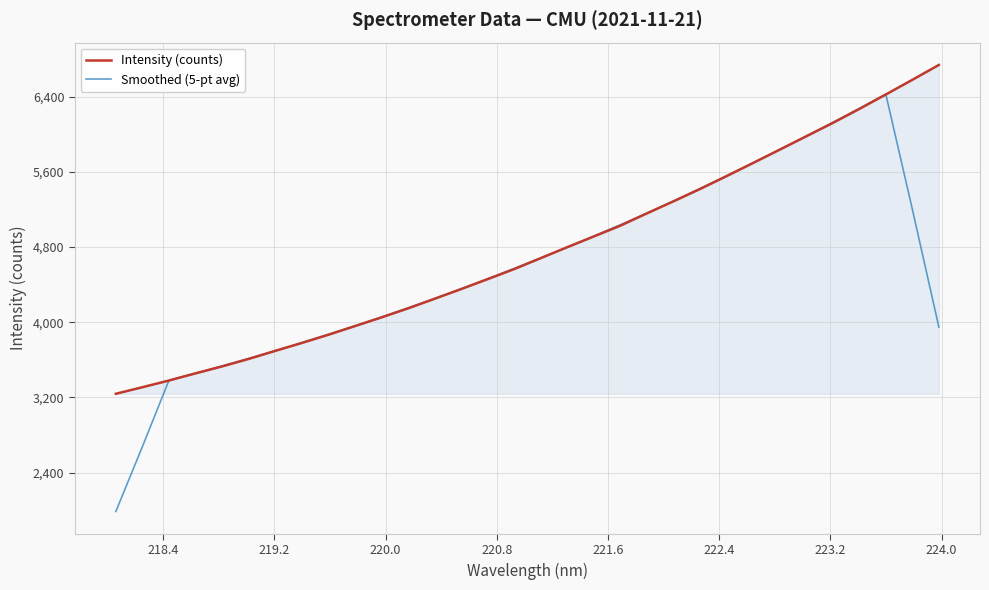

What is the difference between the maximum and minimum values in the Intensity (counts) series?

3500.8